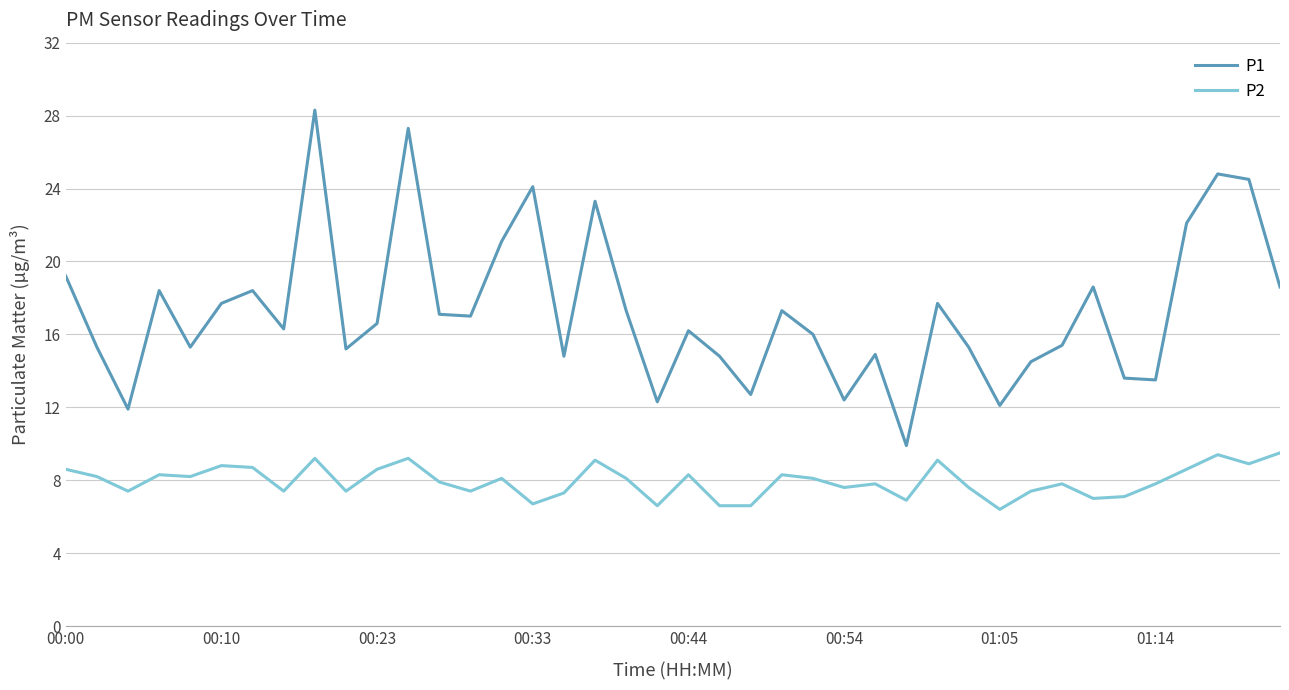

Which series has the widest spread of values?

P1